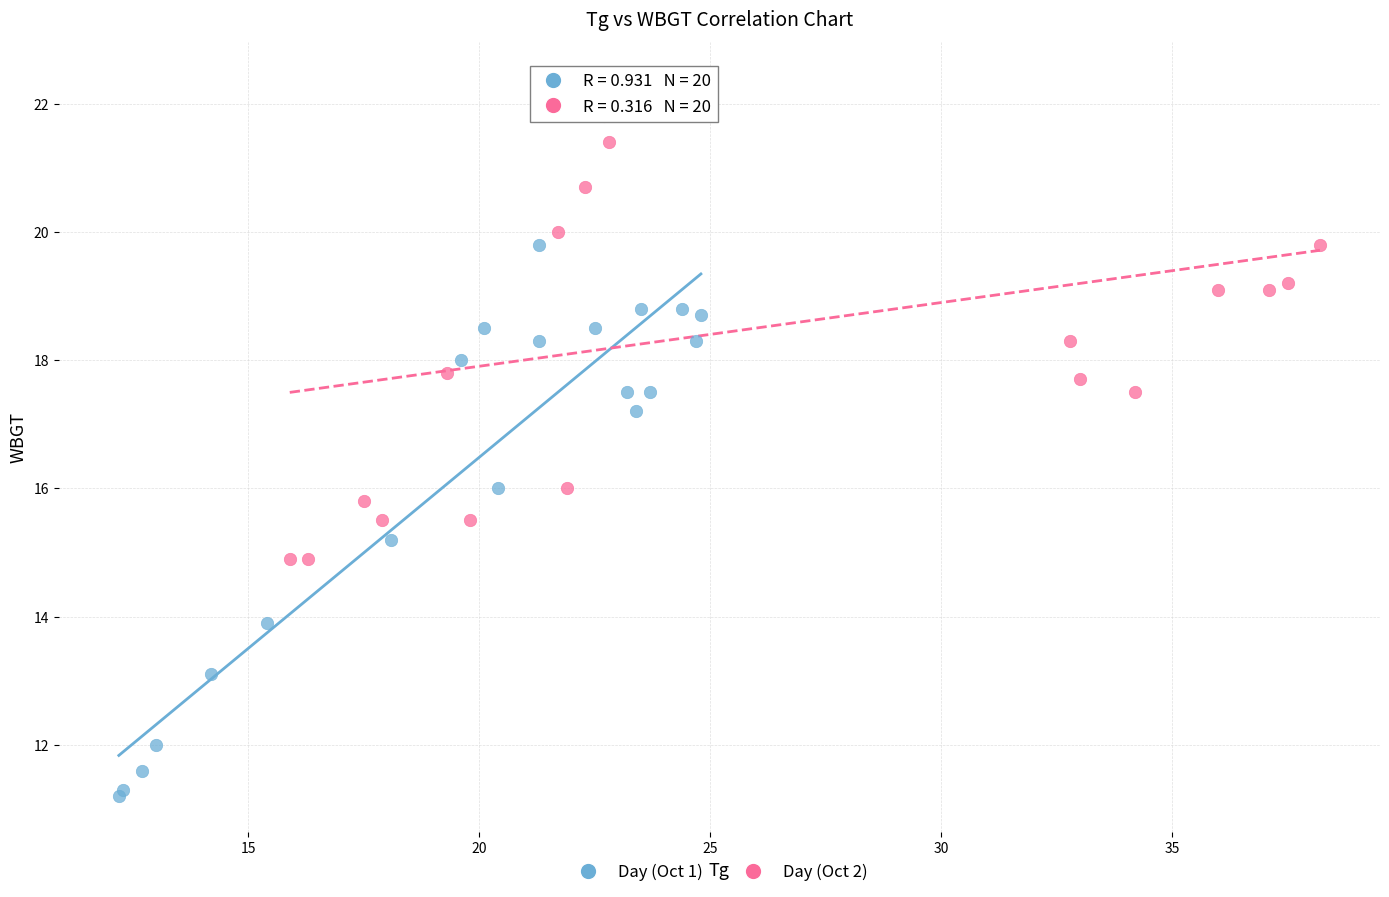

Which series reaches the minimum Y coordinate?

Day (Oct 1)